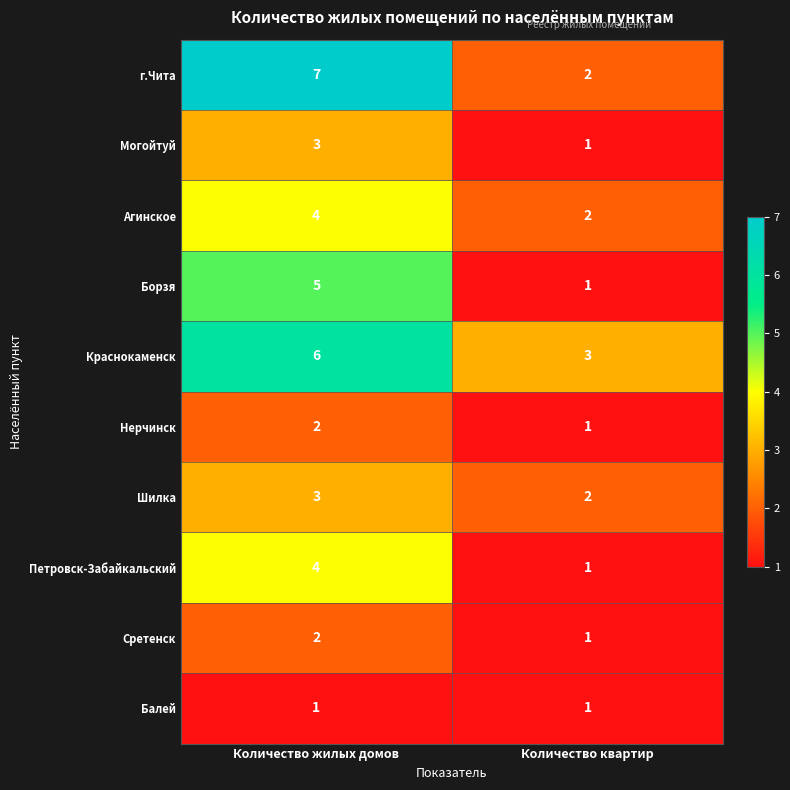

Where is Шилка nearest to the value 2?

Количество квартир